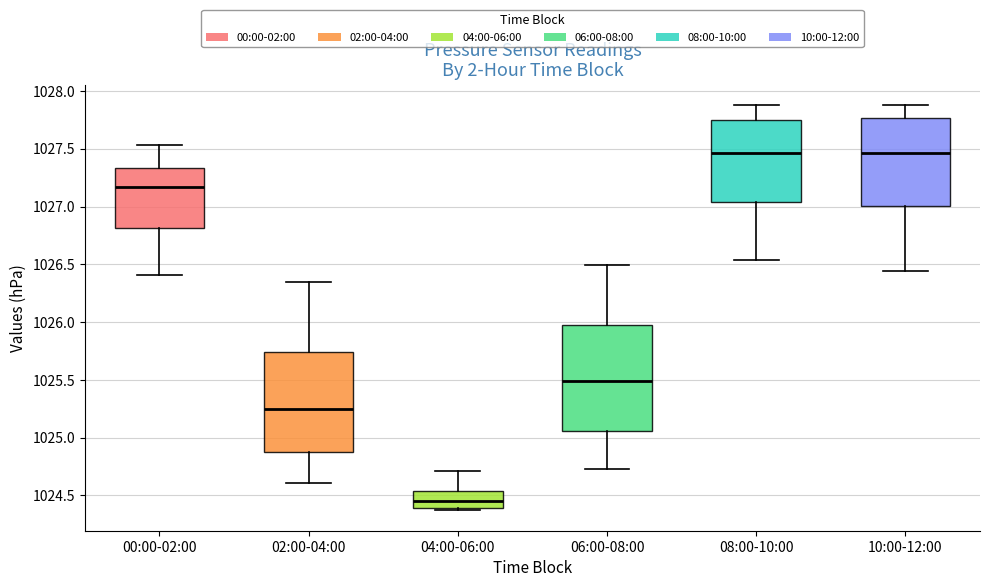

Where is the lower edge of the box for 00:00-02:00 on the y-axis? The values are not printed on the chart, so give them approximately, as read against the axis.

1026.80